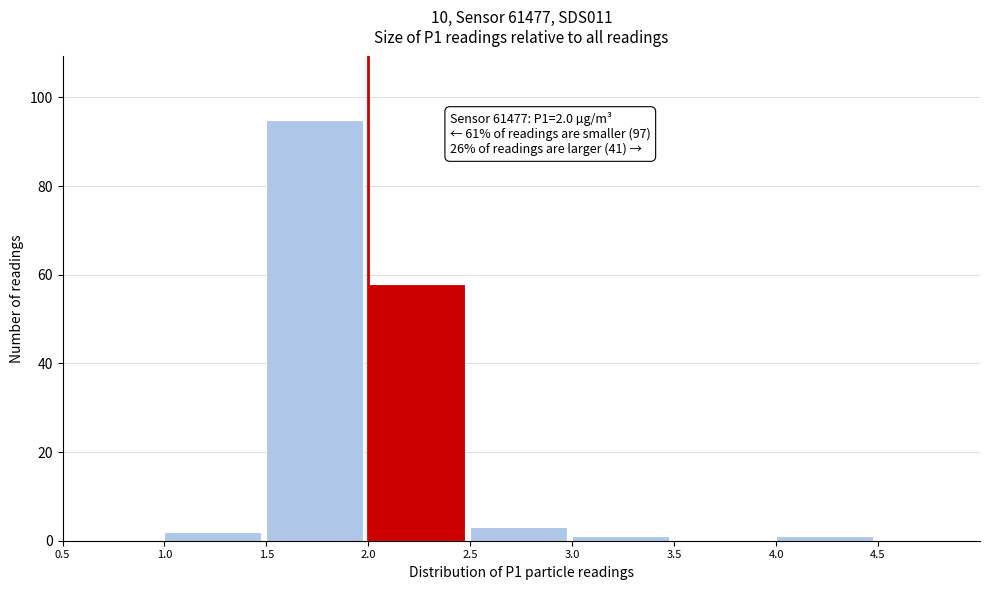

Over which range of the x-axis is the bar tallest?

1.5 to 2.0